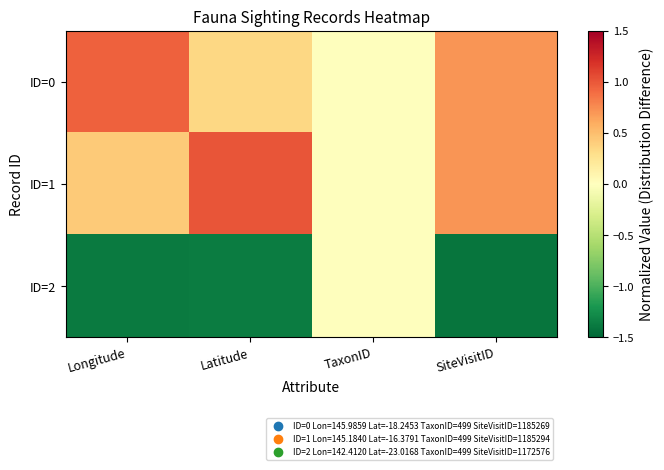

Reading left to right, extract all data points from this chart.

ID=0: Longitude=1.0	Latitude=0.3	TaxonID=0.0	SiteVisitID=0.7
ID=1: Longitude=0.4	Latitude=1.0	TaxonID=0.0	SiteVisitID=0.7
ID=2: Longitude=-1.4	Latitude=-1.4	TaxonID=0.0	SiteVisitID=-1.4